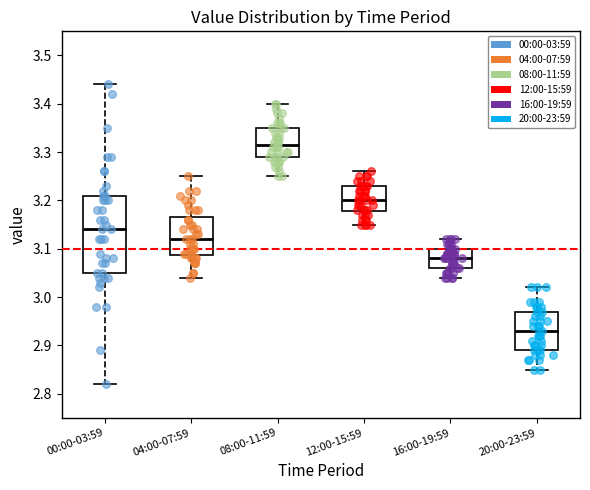

Reading left to right, transcribe this box plot: for each box, give where its median line is, the range the box spans, and where its two whiskers end, as read against the y-axis. The values are not printed on the chart, so give them approximately, as read against the axis.

00:00-03:59: median 3.14, box 3.05 to 3.21, whiskers 2.82 to 3.44
04:00-07:59: median 3.12, box 3.09 to 3.17, whiskers 3.04 to 3.25
08:00-11:59: median 3.32, box 3.29 to 3.35, whiskers 3.25 to 3.40
12:00-15:59: median 3.20, box 3.18 to 3.23, whiskers 3.15 to 3.26
16:00-19:59: median 3.08, box 3.06 to 3.10, whiskers 3.04 to 3.12
20:00-23:59: median 2.93, box 2.89 to 2.97, whiskers 2.85 to 3.02